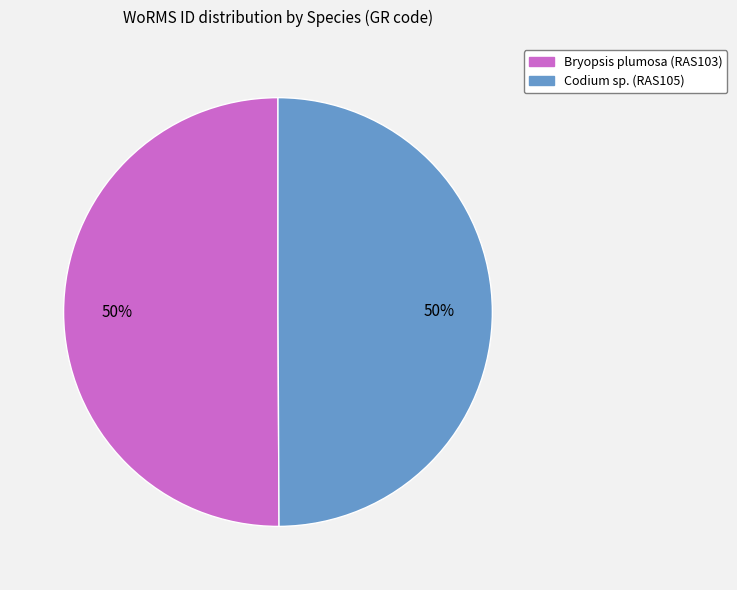

Approximately how many times larger is the value at Bryopsis plumosa (RAS103) compared to Codium sp. (RAS105)?

1.0